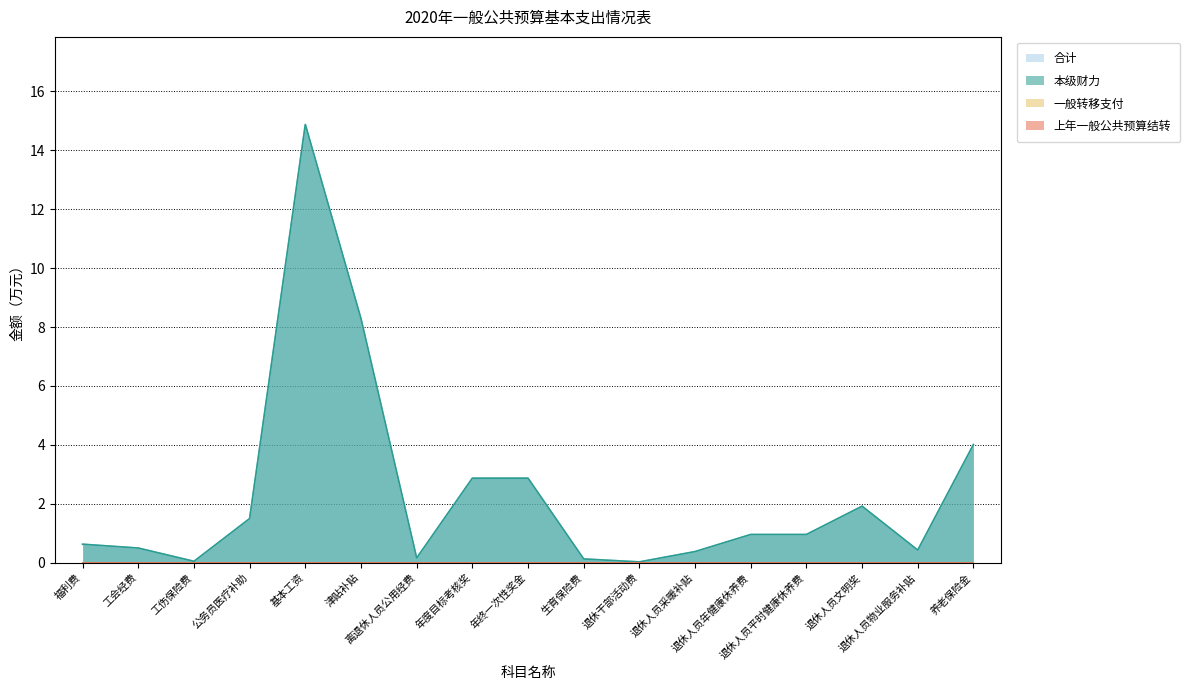

At which category is the sum across all series the highest?

基本工资